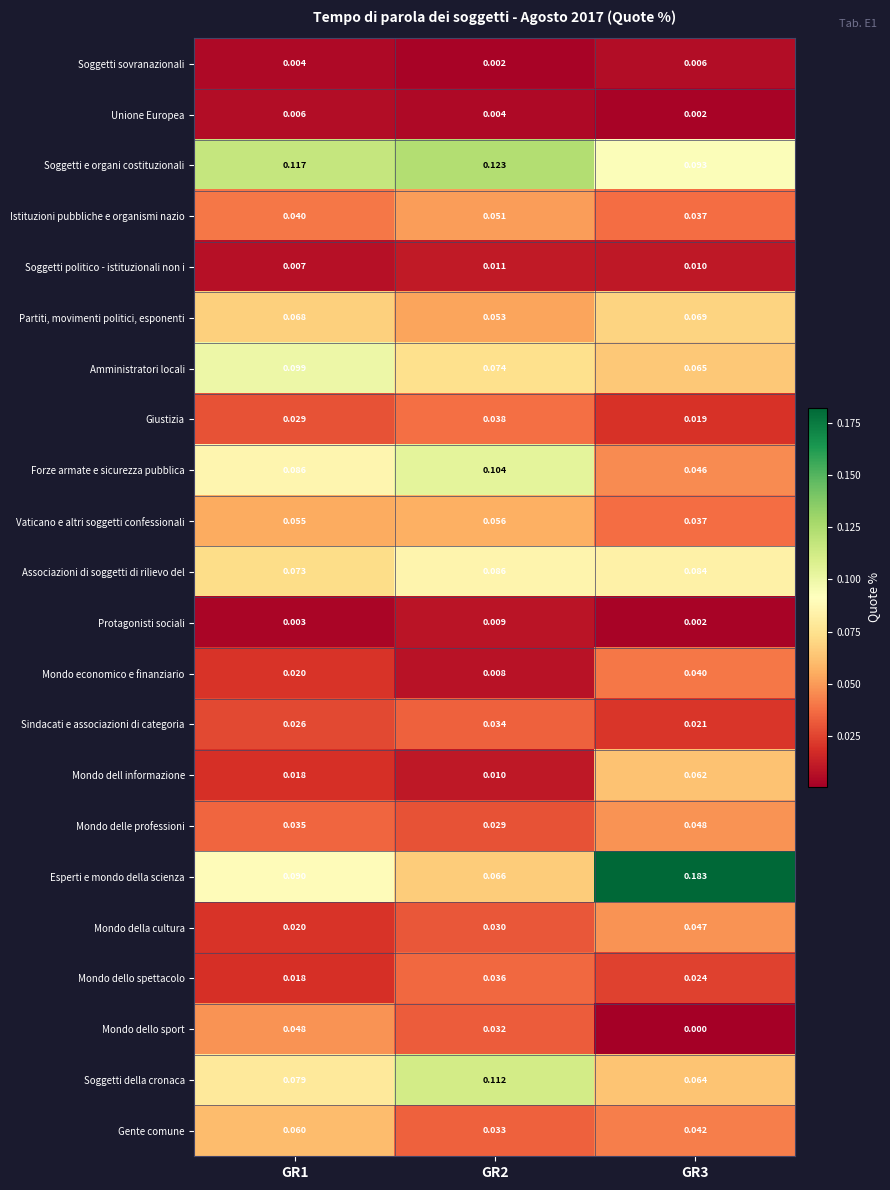

At GR2, list the series in order from smallest to largest.

Soggetti sovranazionali, Unione Europea, Mondo economico e finanziario, Protagonisti sociali, Mondo dell informazione, Soggetti politico - istituzionali non i, Mondo delle professioni, Mondo della cultura, Mondo dello sport, Gente comune, Sindacati e associazioni di categoria, Mondo dello spettacolo, Giustizia, Istituzioni pubbliche e organismi nazio, Partiti, movimenti politici, esponenti, Vaticano e altri soggetti confessionali, Esperti e mondo della scienza, Amministratori locali, Associazioni di soggetti di rilievo del, Forze armate e sicurezza pubblica, Soggetti della cronaca, Soggetti e organi costituzionali